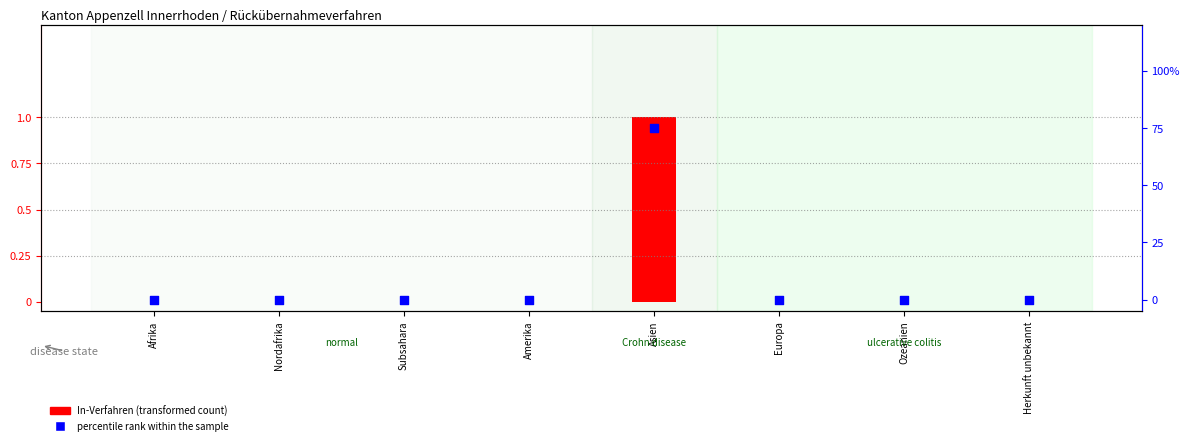

Which series contains the highest Y value?

percentile rank within the sample